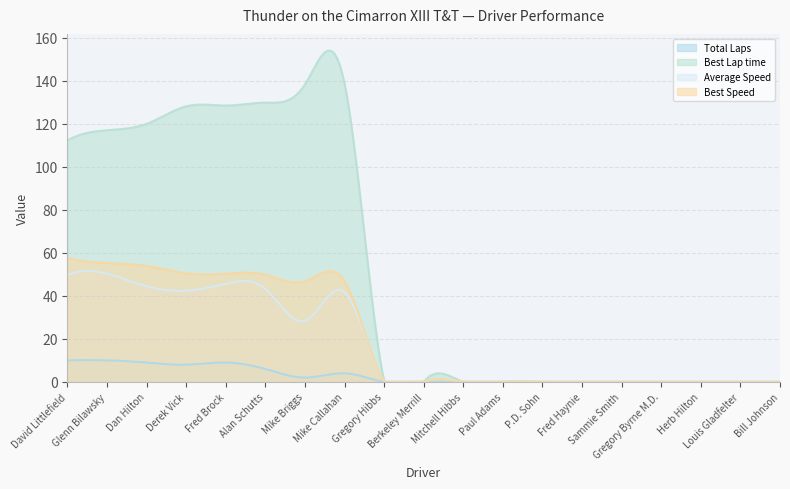

True or false: Average Speed and Best Speed cross at least once.

False